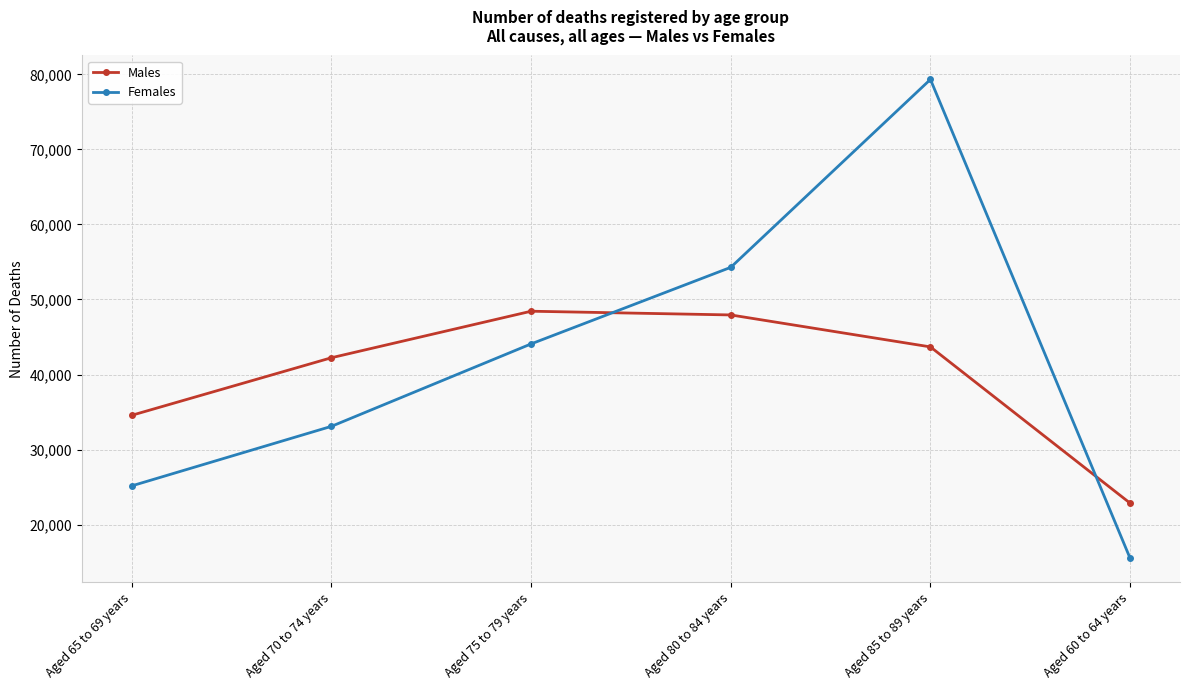

Which label corresponds to the smallest value in the chart?

Aged 60 to 64 years